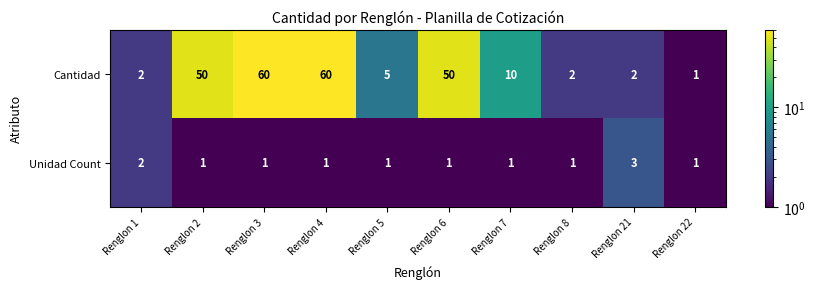

Is it true that Unidad Count equals 1 at Renglon 6?

True